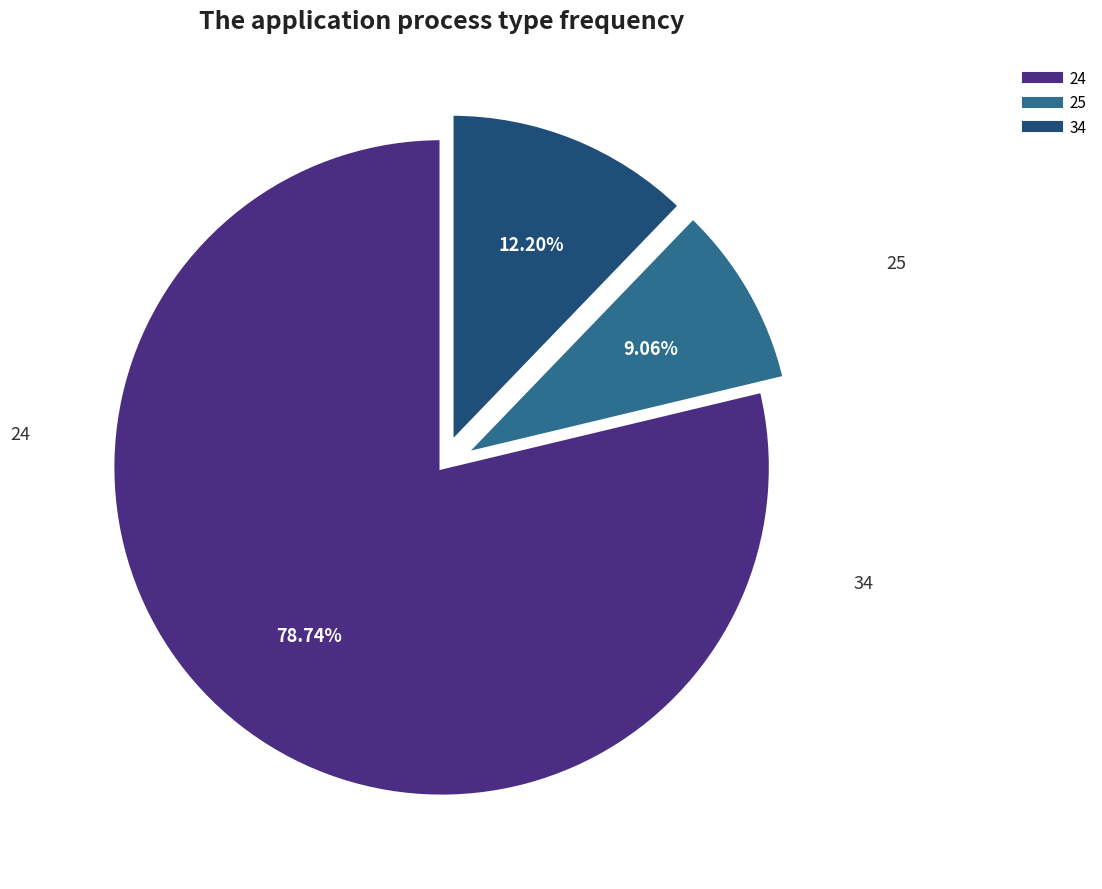

Combined, what portion of the pie is 24 and 34?

90.9%